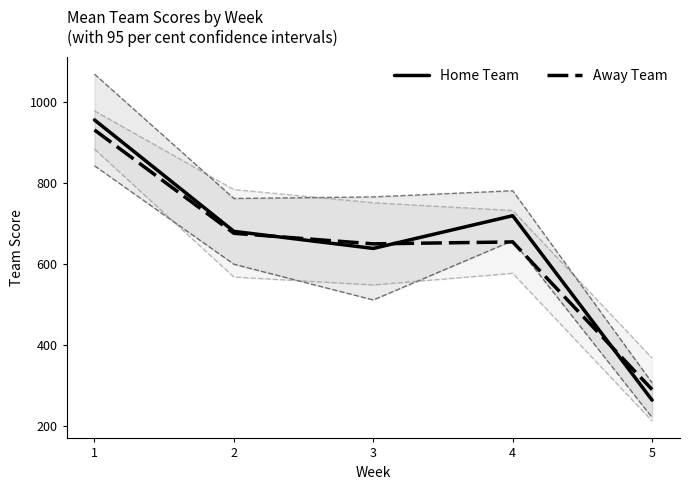

What is the difference between the Away Team values at 2 and 1?

255.5